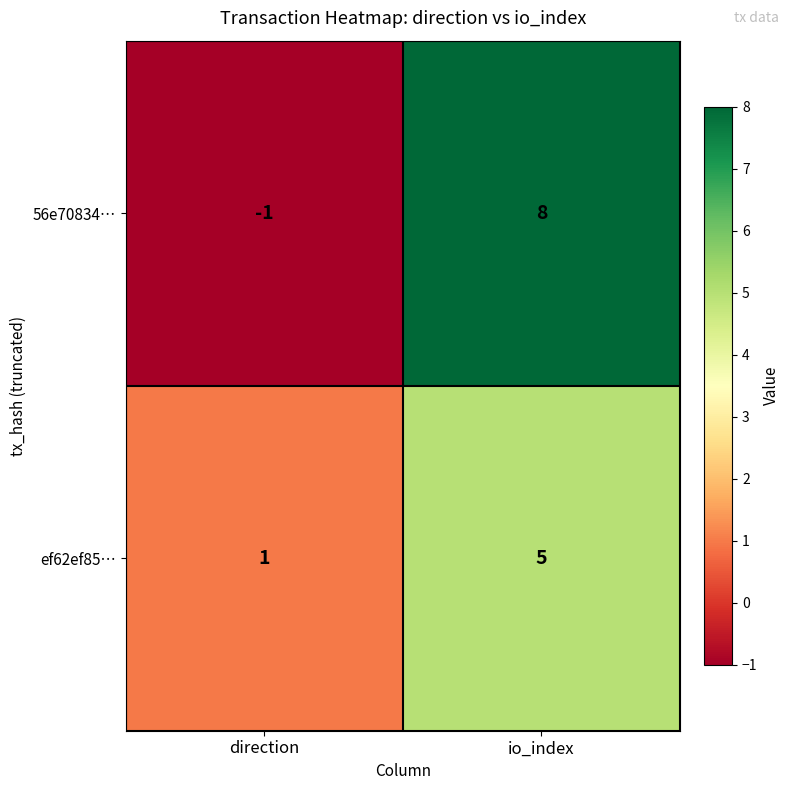

Which category has the lowest value across all series?

direction